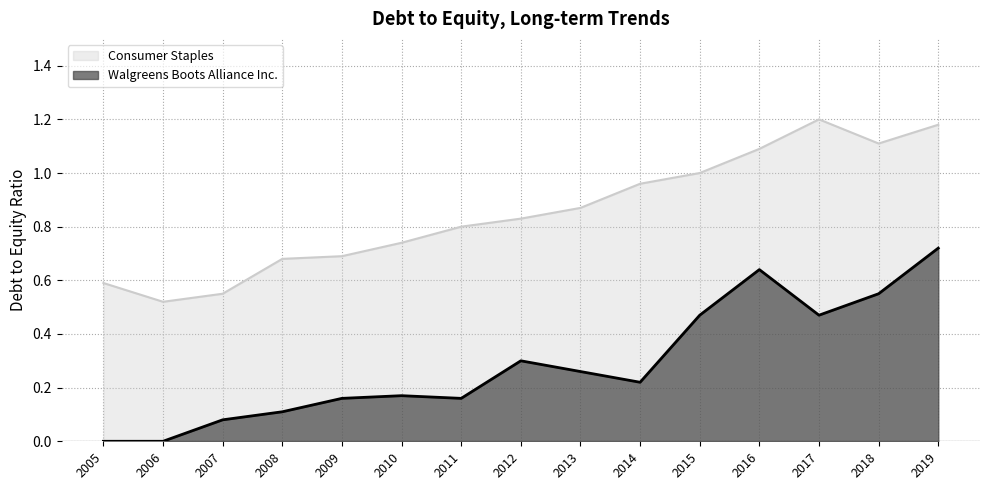

List the labels in order of Consumer Staples value, largest first.

2017, 2019, 2018, 2016, 2015, 2014, 2013, 2012, 2011, 2010, 2009, 2008, 2005, 2007, 2006